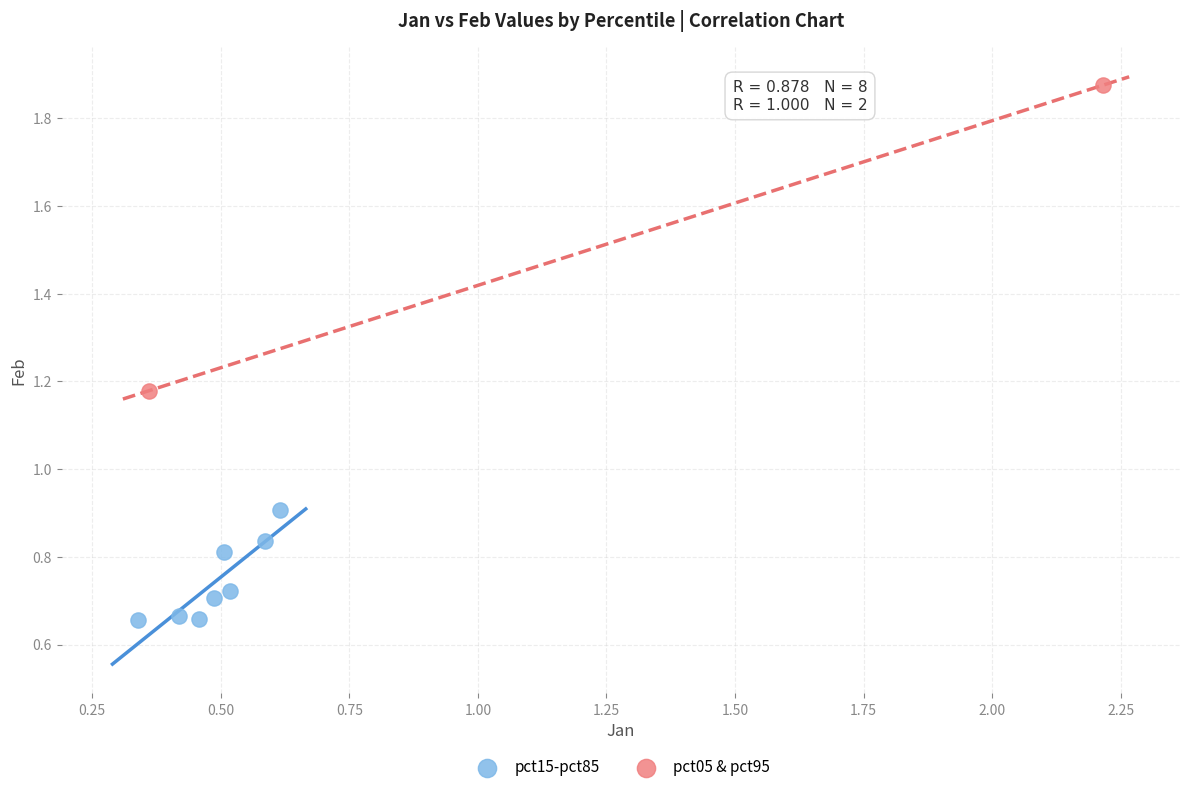

What are all the series names shown in the legend?

pct15-pct85, pct05 & pct95